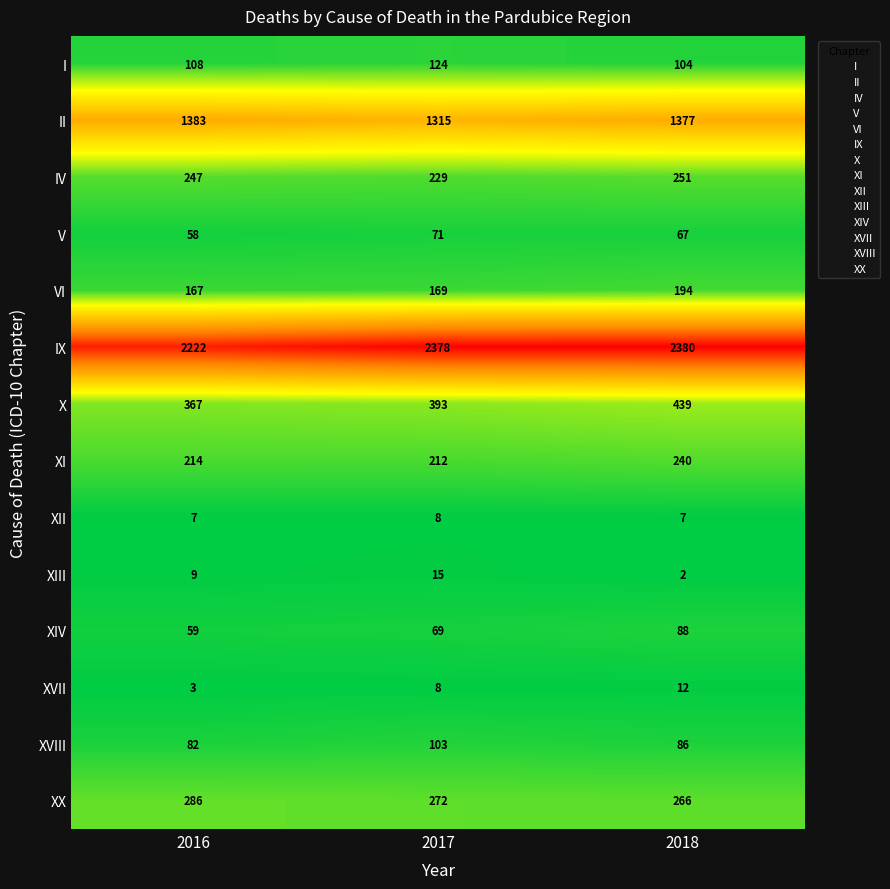

At which label is IV closest to 240?

2016